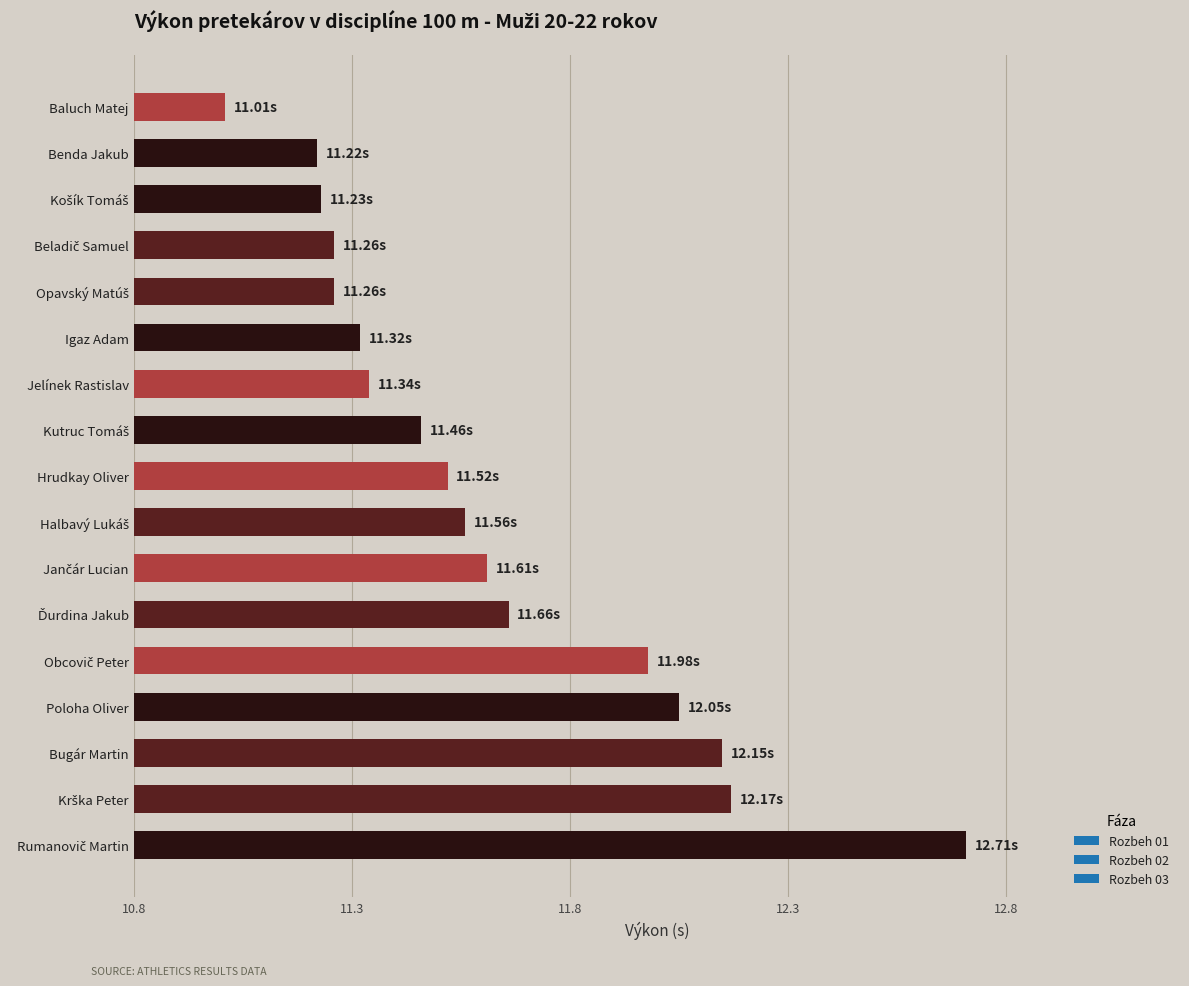

What is the difference between the maximum and minimum values?

1.7